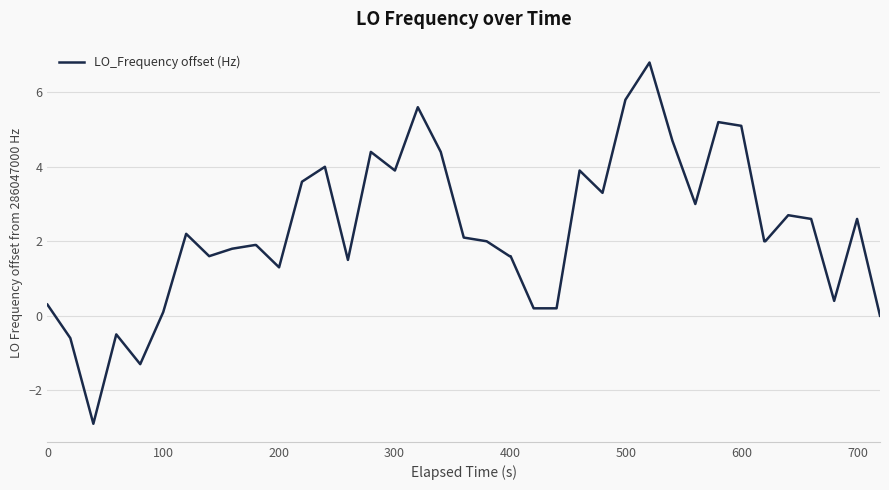

What is the greatest value displayed?

6.8